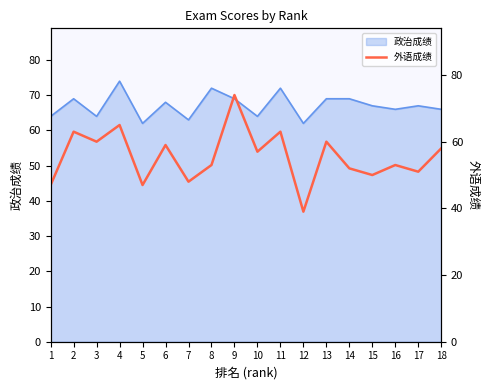

Does the chart display data point markers on the line(s)?

No